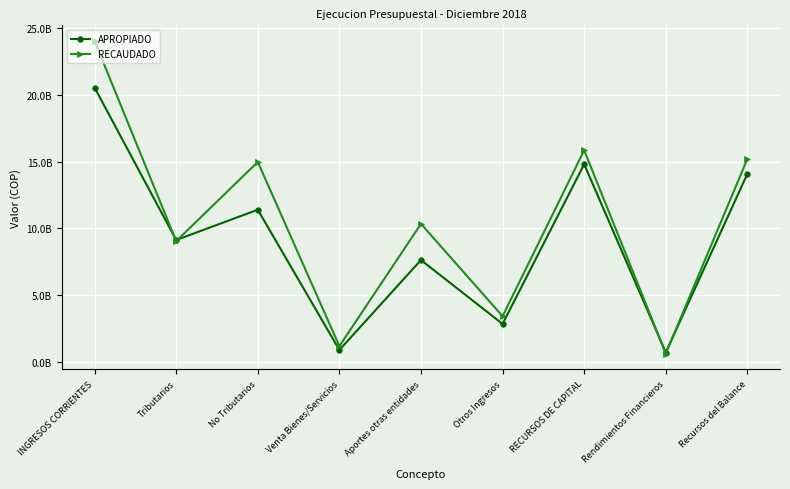

Does the chart have visible grid lines?

Yes